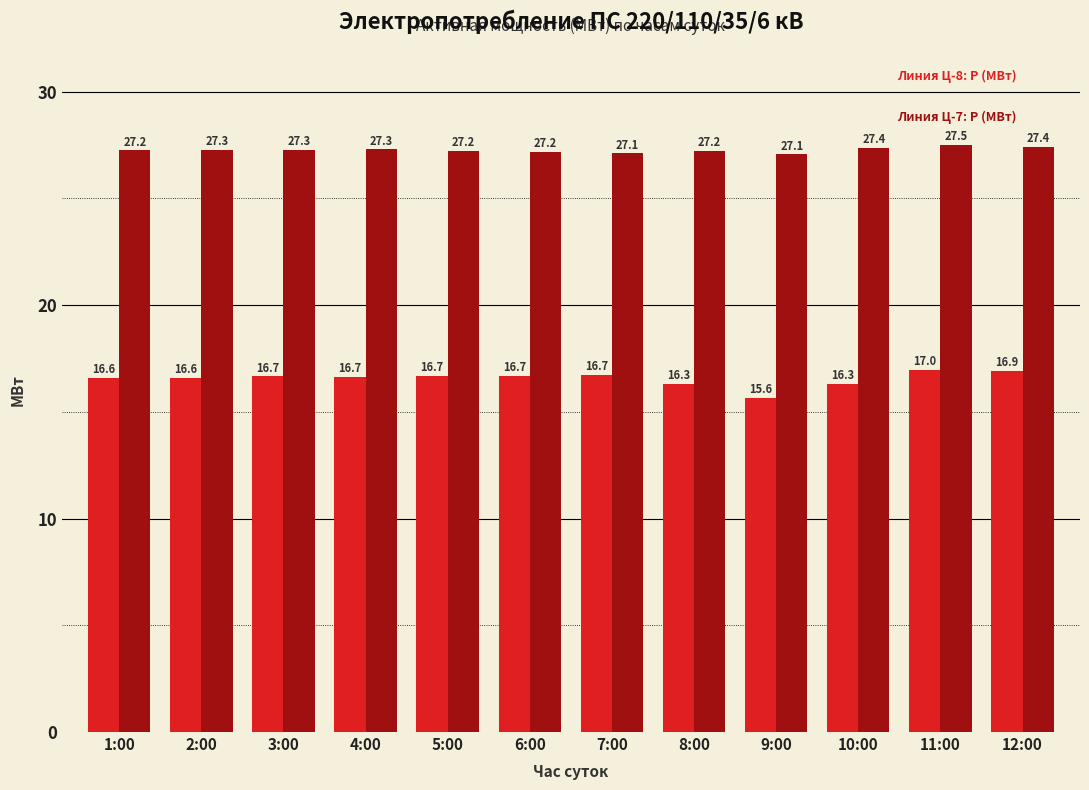

What is the difference between the highest and lowest values at 2:00?

10.7